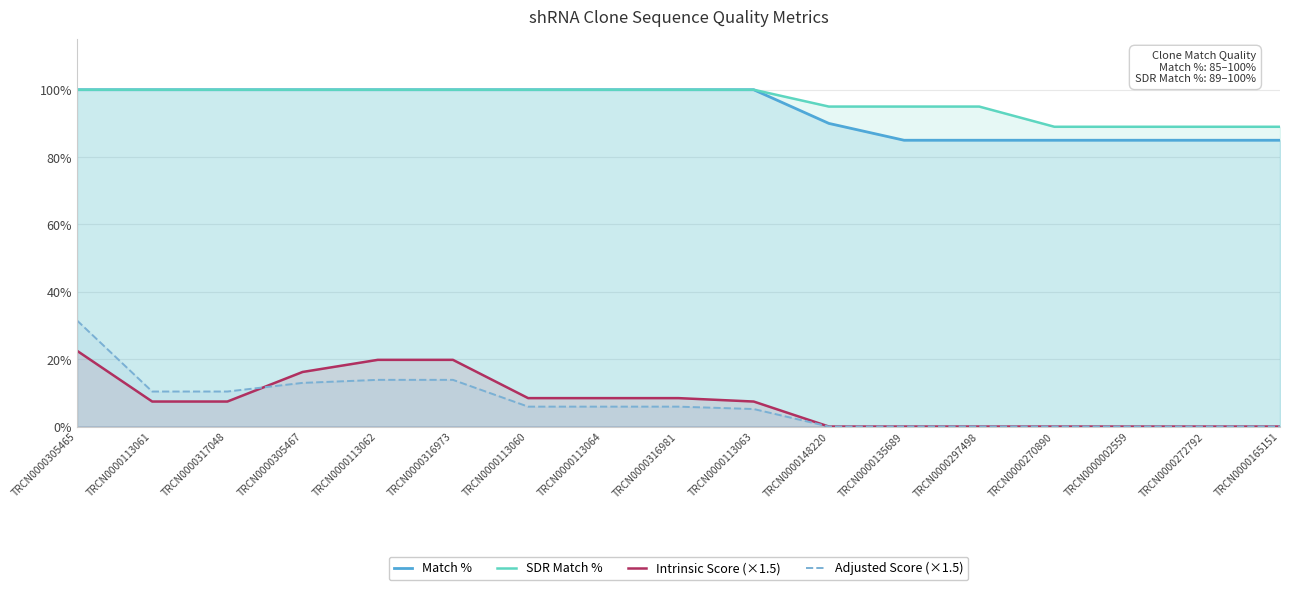

At TRCN0000113063, list the series in order from largest to smallest.

Match %, SDR Match %, Intrinsic Score (×1.5), Adjusted Score (×1.5)